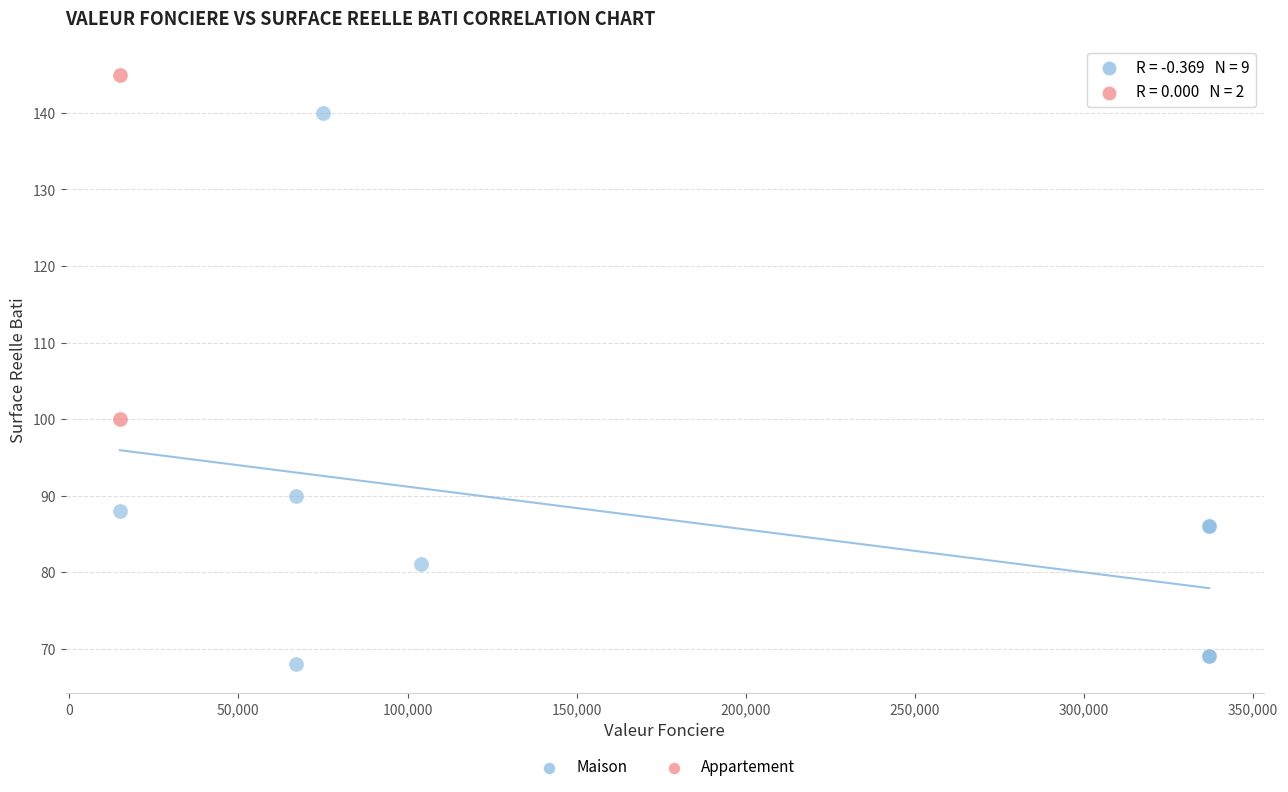

What are all the series names shown in the legend?

Maison, Appartement